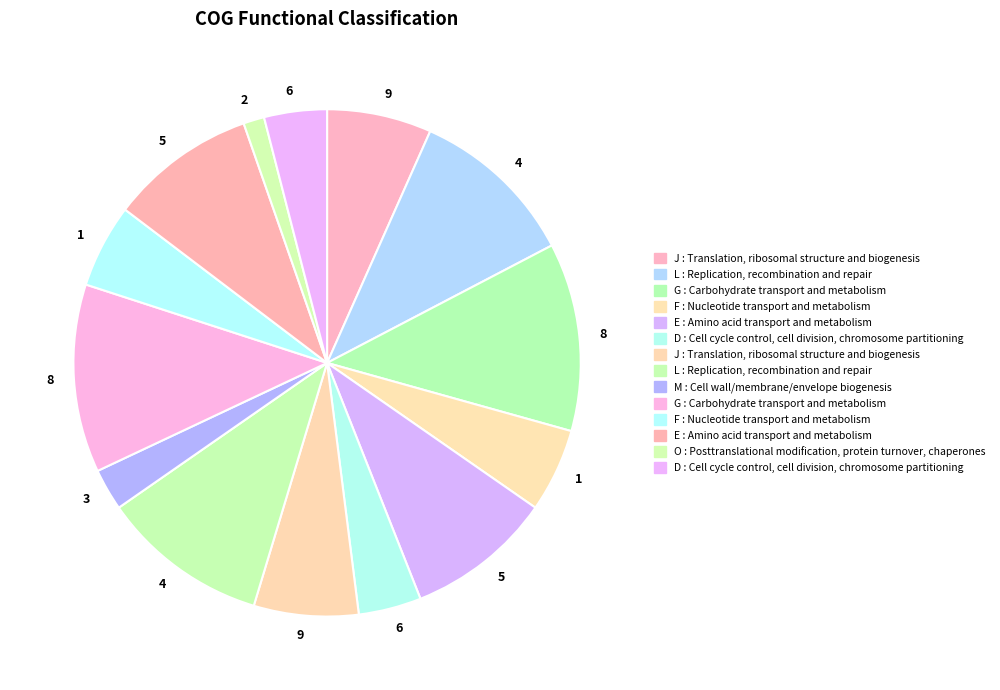

How many segments does this pie chart have?

14